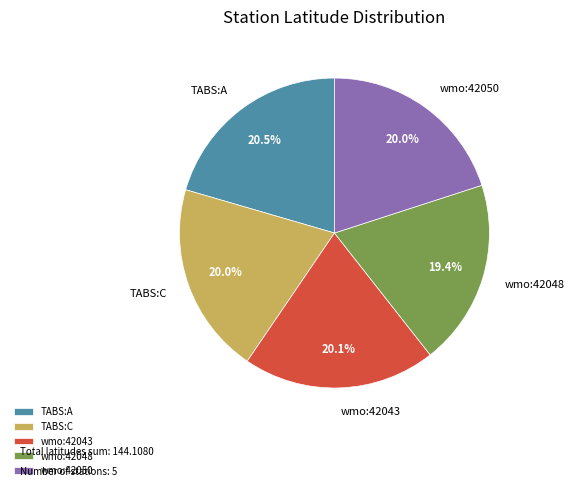

Count the number of slices in the pie.

5